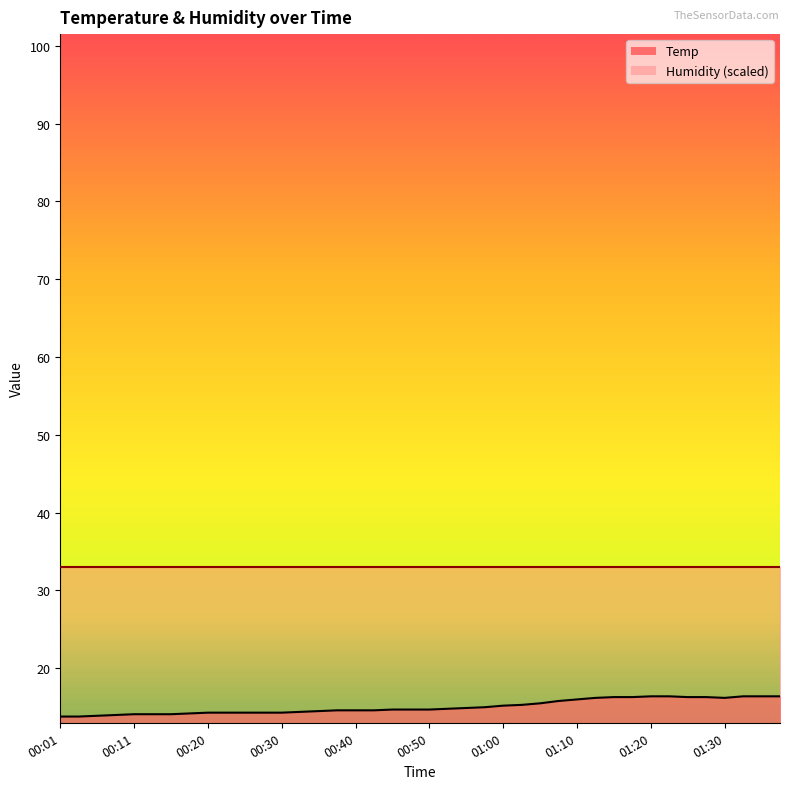

Reading right to left, extract all data points from this chart.

01:38=16.4	01:35=16.4	01:33=16.4	01:30=16.2	01:28=16.3	01:25=16.3	01:23=16.4	01:20=16.4	01:18=16.3	01:15=16.3	01:13=16.2	01:10=16.0	01:07=15.8	01:05=15.5	01:02=15.3	01:00=15.2	00:57=15.0	00:55=14.9	00:52=14.8	00:50=14.7	00:47=14.7	00:45=14.7	00:42=14.6	00:40=14.6	00:37=14.6	00:35=14.5	00:33=14.4	00:30=14.3	00:28=14.3	00:25=14.3	00:23=14.3	00:20=14.3	00:18=14.2	00:15=14.1	00:13=14.1	00:11=14.1	00:08=14.0	00:06=13.9	00:03=13.8	00:01=13.8